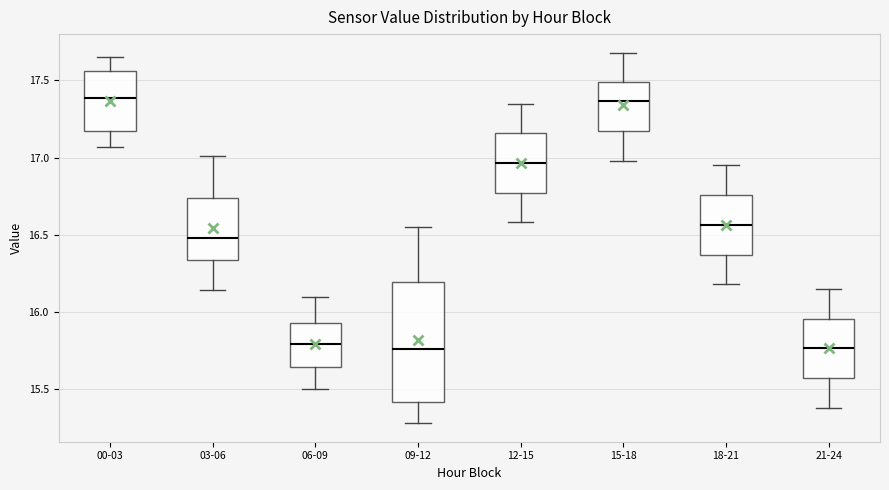

Reading left to right, read every box against the y-axis: the position of its median line, the range the box covers, and the ends of its whiskers. The values are not printed on the chart, so give them approximately, as read against the axis.

00-03: median 17.40, box 17.20 to 17.55, whiskers 17.05 to 17.65
03-06: median 16.50, box 16.35 to 16.75, whiskers 16.15 to 17.00
06-09: median 15.80, box 15.65 to 15.95, whiskers 15.50 to 16.10
09-12: median 15.75, box 15.40 to 16.20, whiskers 15.30 to 16.55
12-15: median 16.95, box 16.75 to 17.15, whiskers 16.60 to 17.35
15-18: median 17.35, box 17.15 to 17.50, whiskers 17.00 to 17.70
18-21: median 16.55, box 16.35 to 16.75, whiskers 16.20 to 16.95
21-24: median 15.75, box 15.55 to 15.95, whiskers 15.40 to 16.15